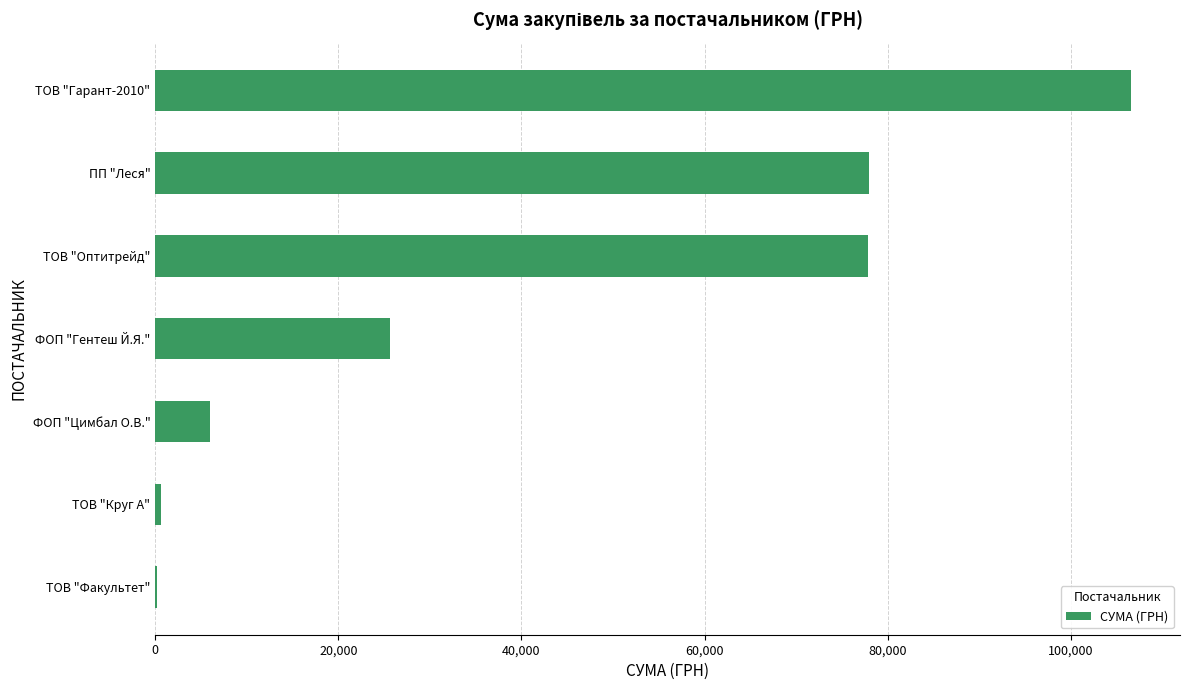

What is the maximum value shown in the chart?

106586.5